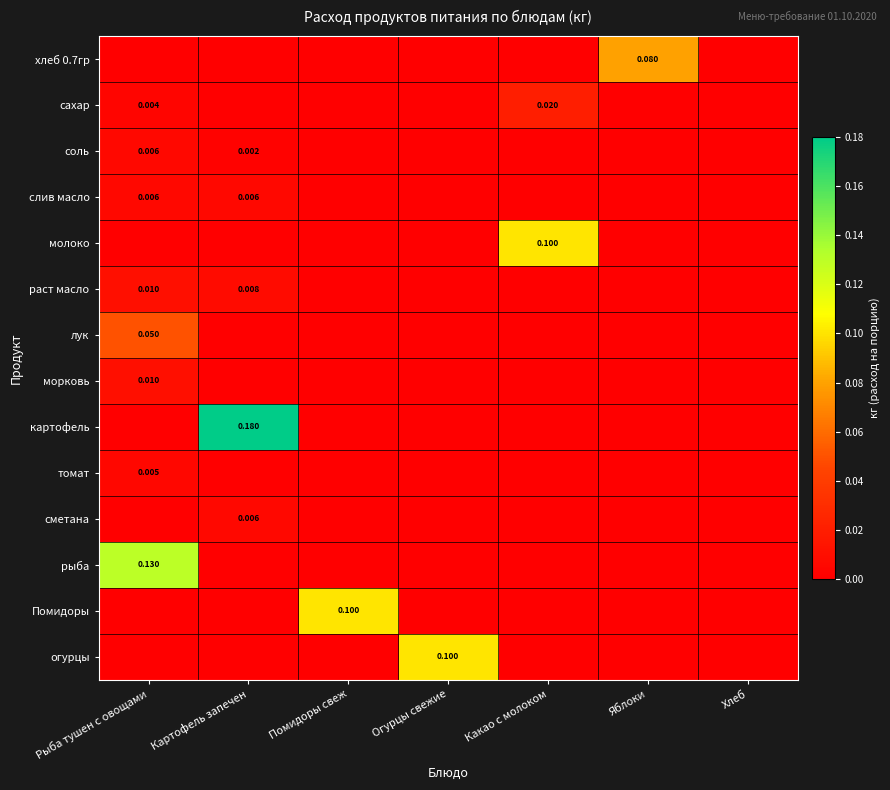

What is the maximum value shown in the chart?

0.2